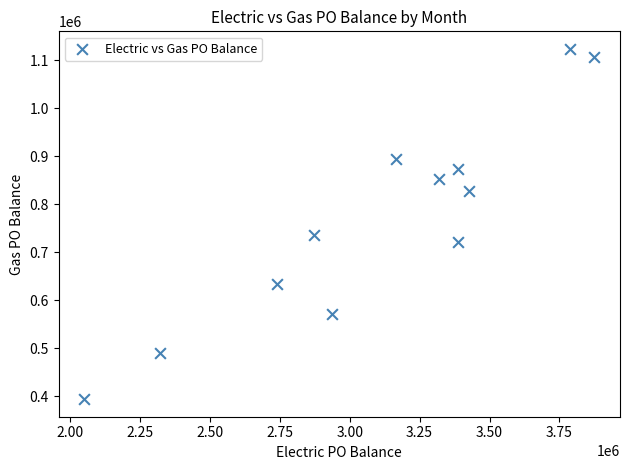

What is the average Y value?

768717.1